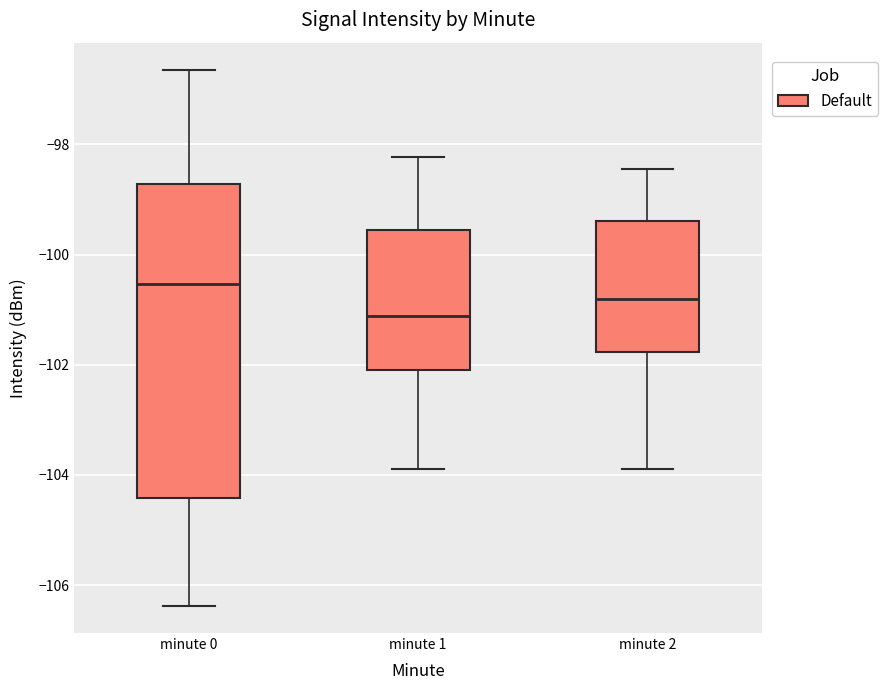

Comparing the boxes themselves (not the whiskers), which one is the tallest?

minute 0